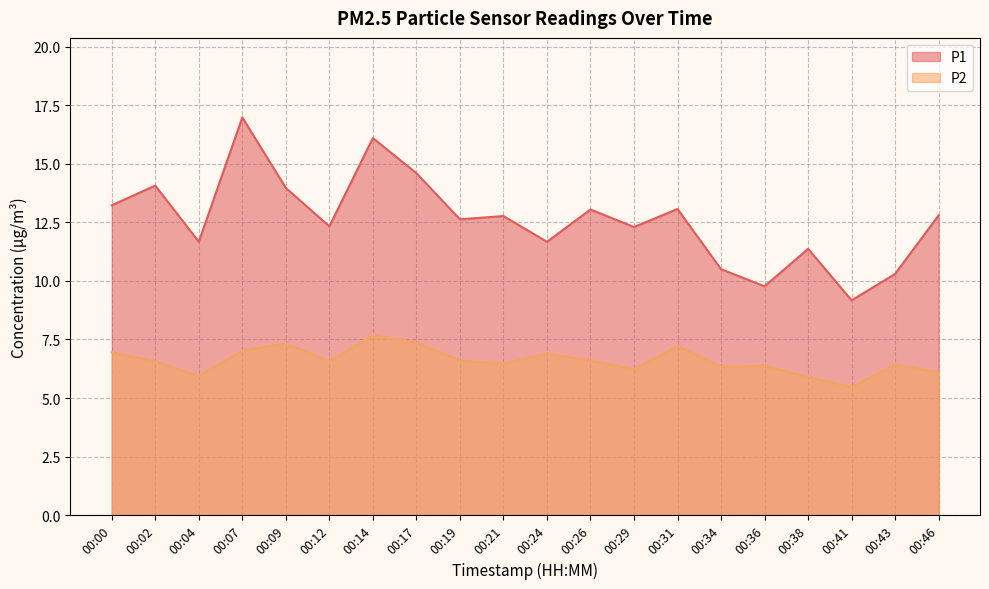

Rank the series at 00:41 from highest to lowest value.

P1, P2